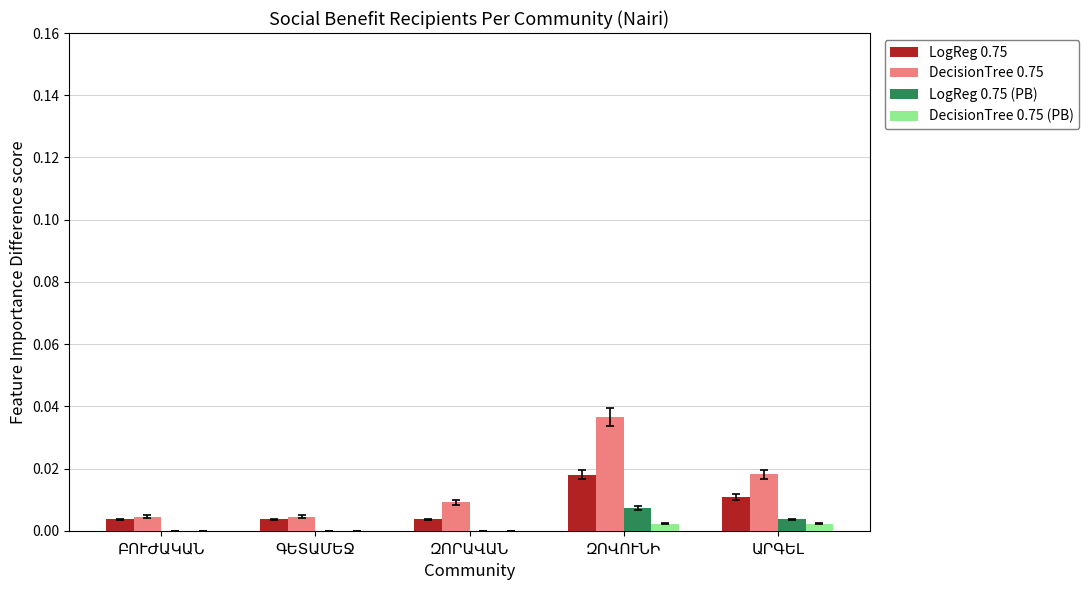

Which series has the largest total across all categories?

DecisionTree 0.75